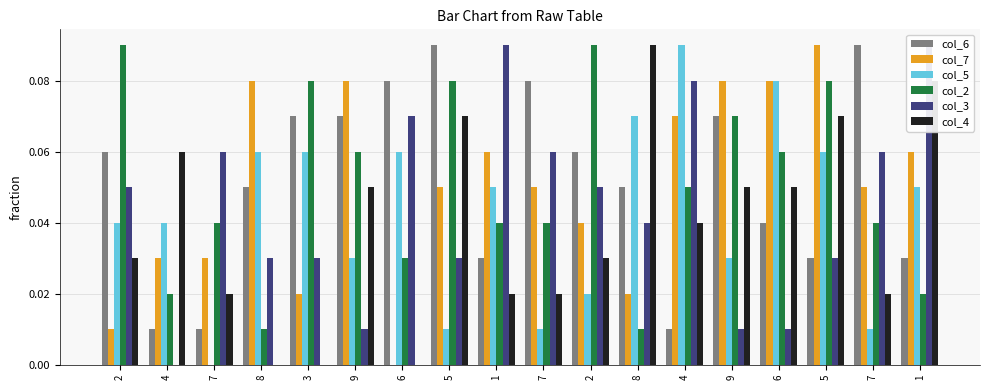

Which series has the widest spread of values?

col_7